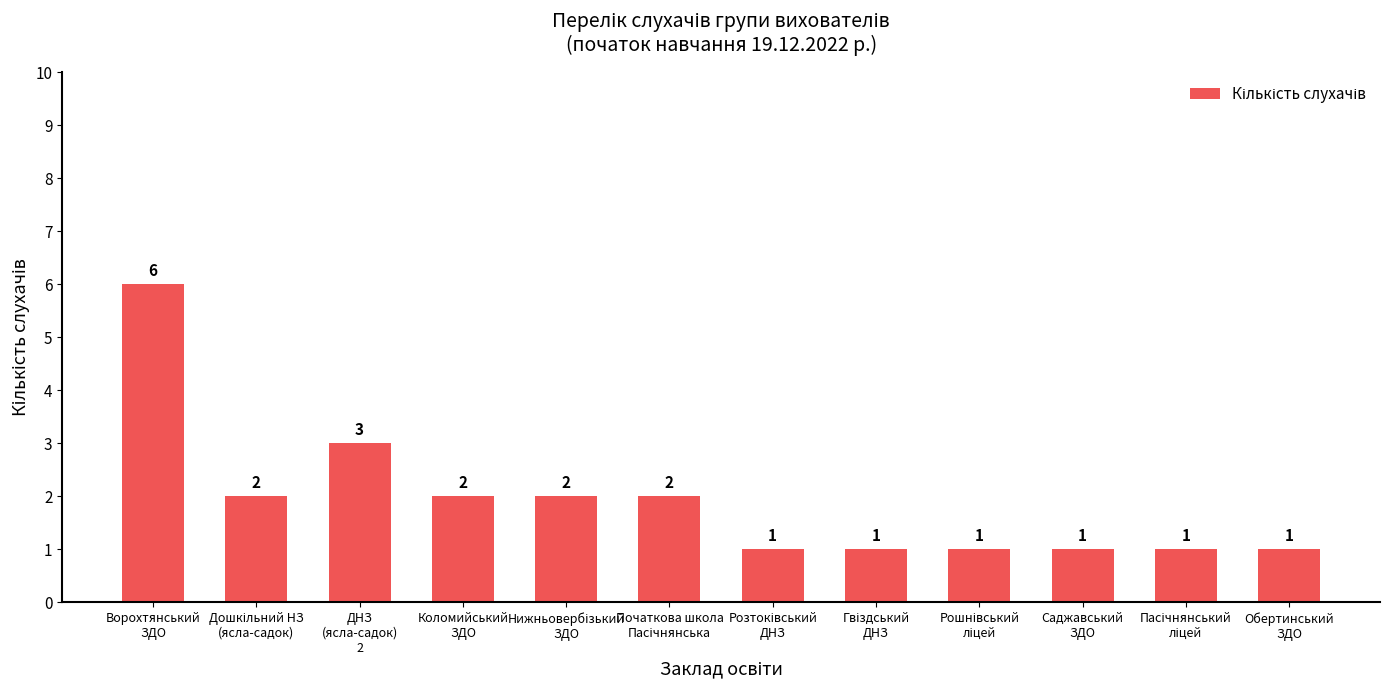

What is the value of the 12th bar from the left?

1